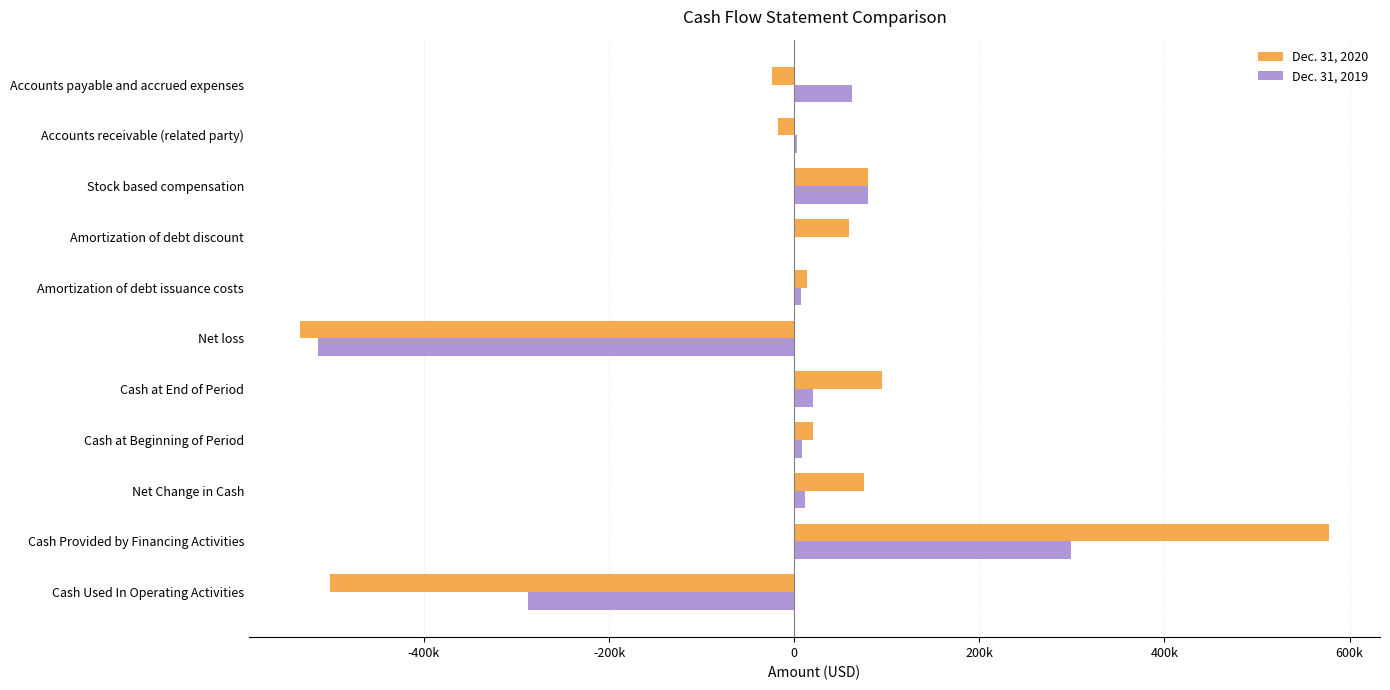

What are all the series names shown in the legend?

Dec. 31, 2020, Dec. 31, 2019